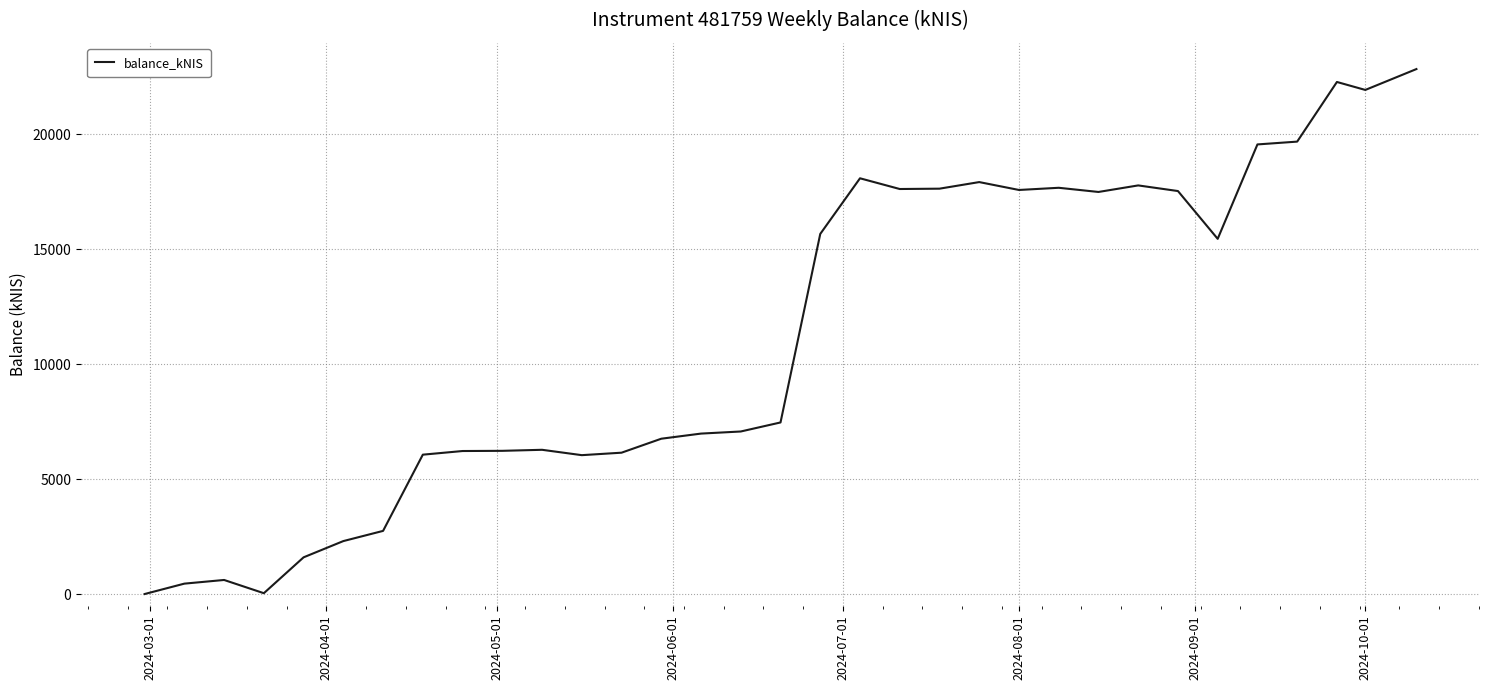

What is the difference between the maximum and minimum values?

22829.0